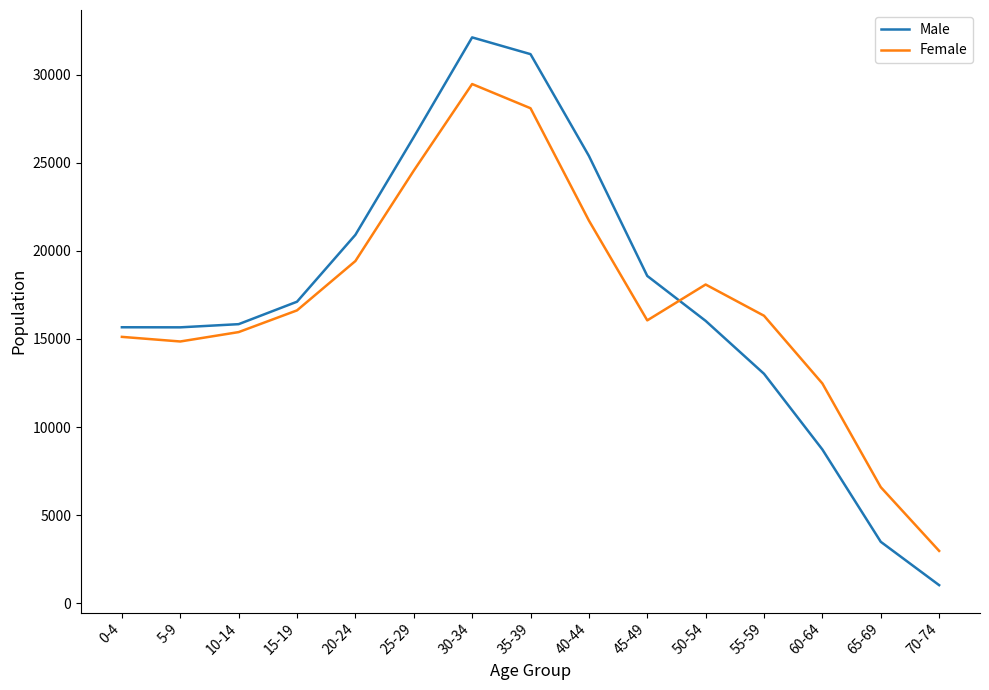

Which series has the largest range (max minus min)?

Male